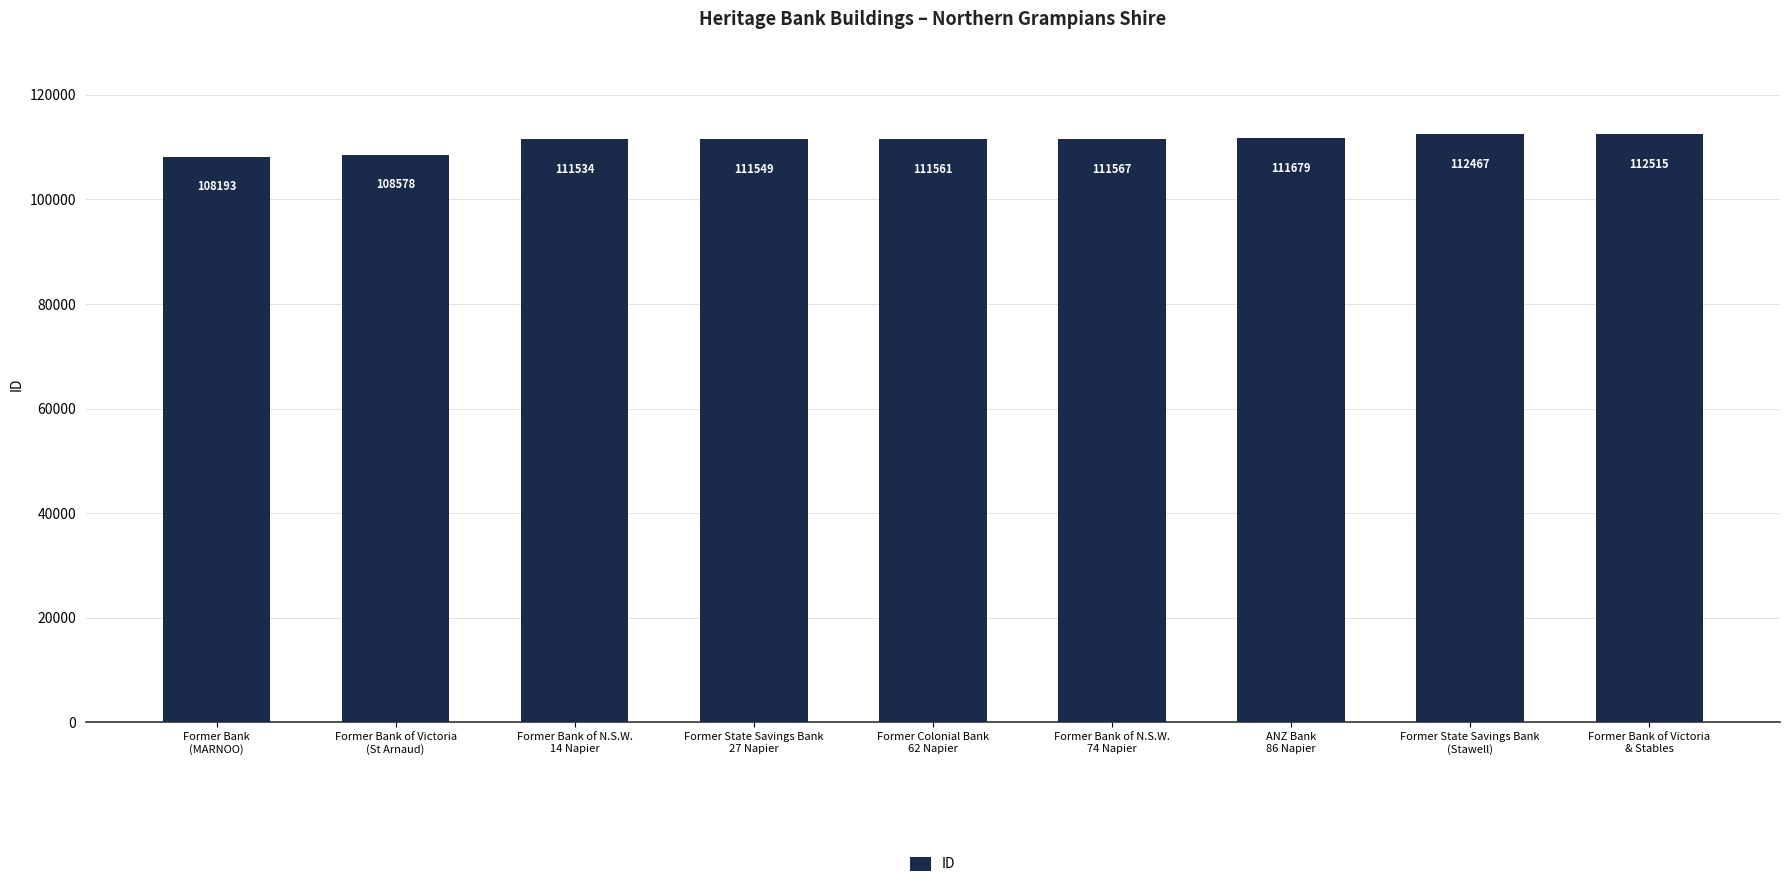

What is the greatest value displayed?

112515